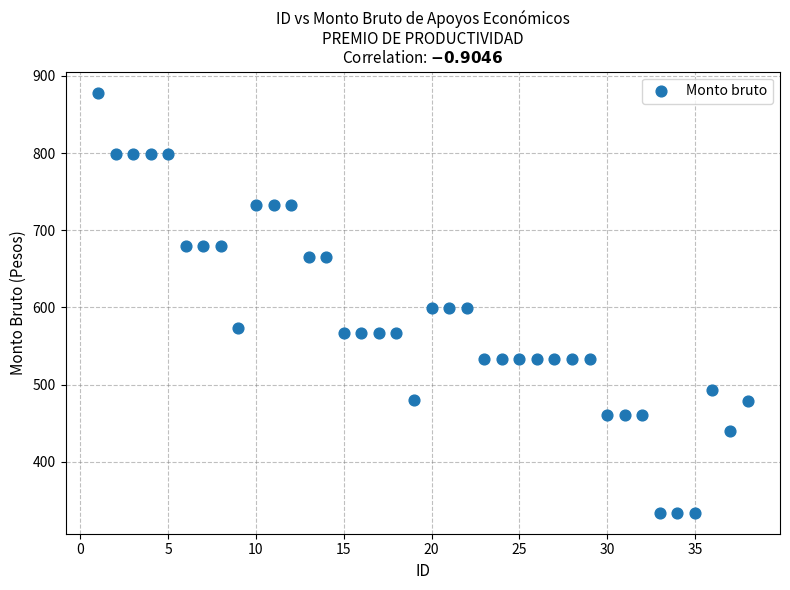

What is the range of Y values (max minus min)?

544.4